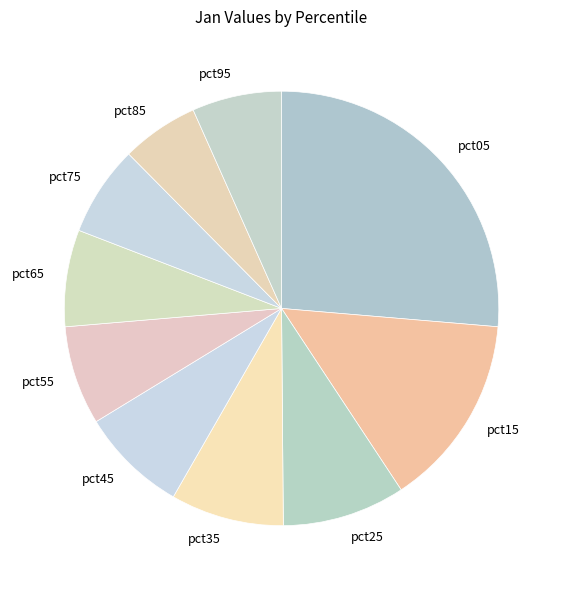

Approximately how many times larger is the value at pct05 compared to pct35?

3.1